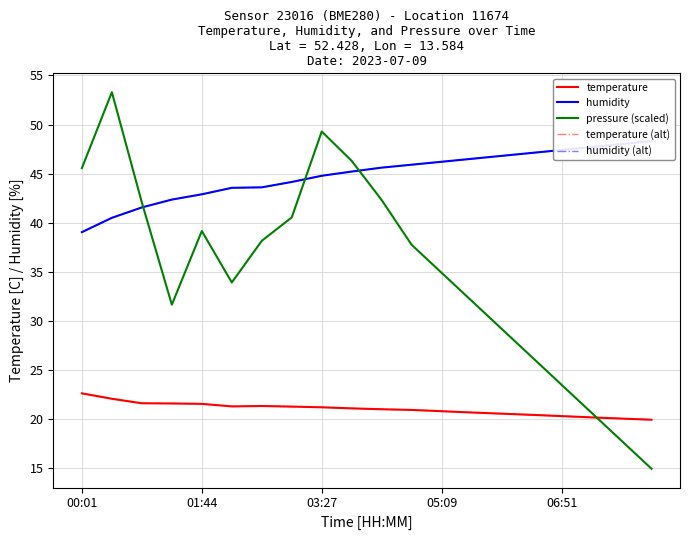

Is this an area chart (filled region under the line)?

No